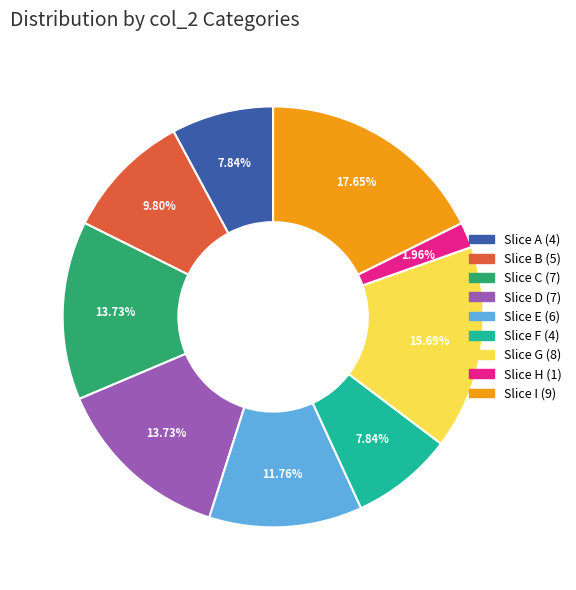

Do Slice D (7) and Slice A (4) together represent more than half of the pie?

No